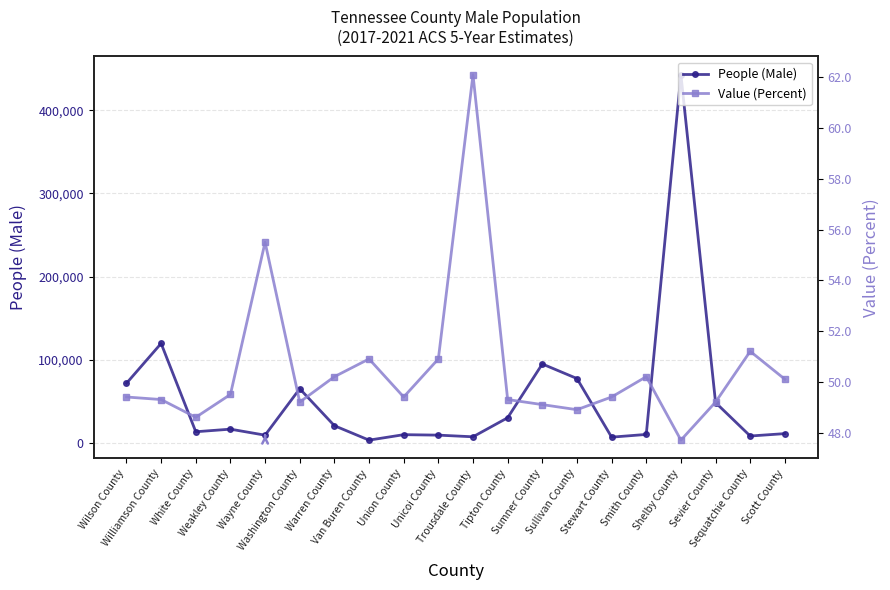

True or false: People (Male) and Value (Percent) intersect in this chart.

False